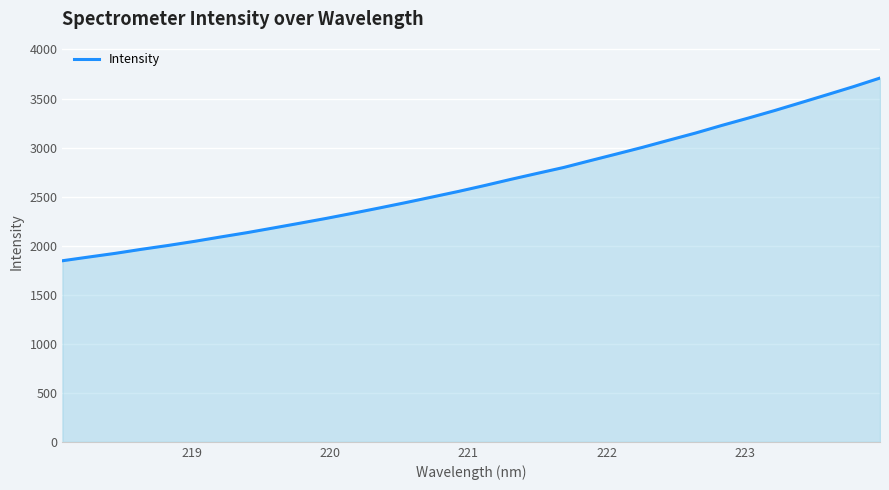

What is the difference between the maximum and minimum values?

1862.6